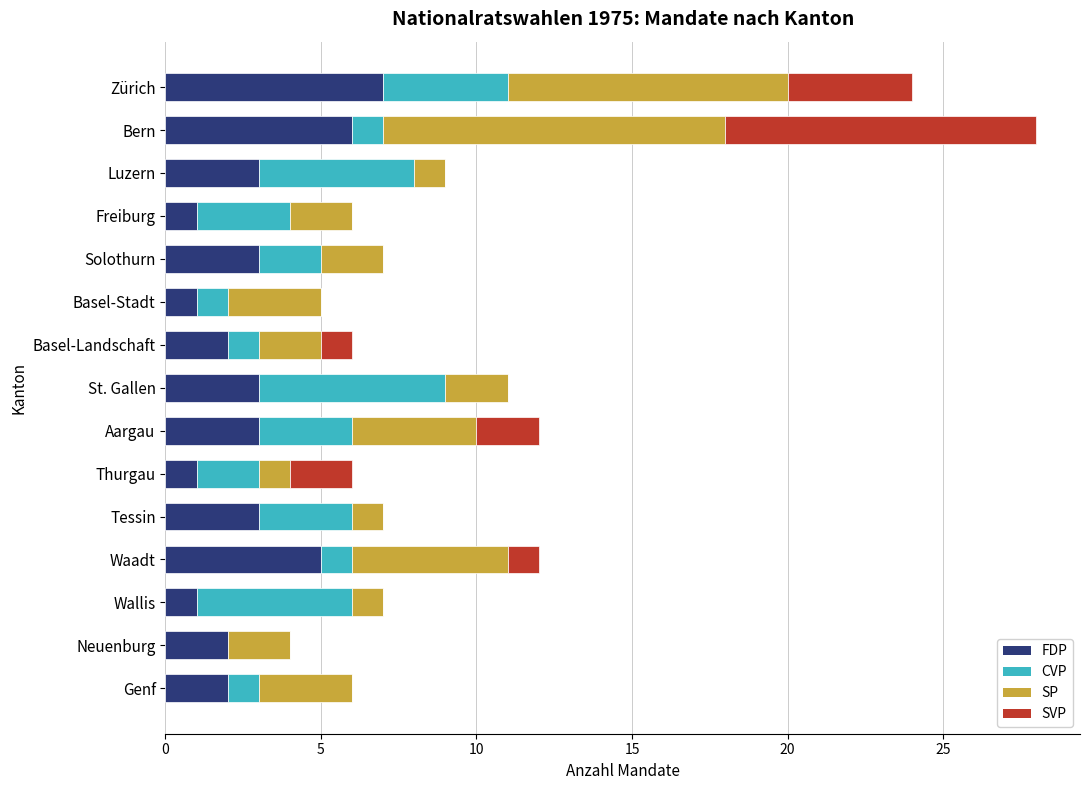

The FDP series shows 5 at Tessin. True or false?

False